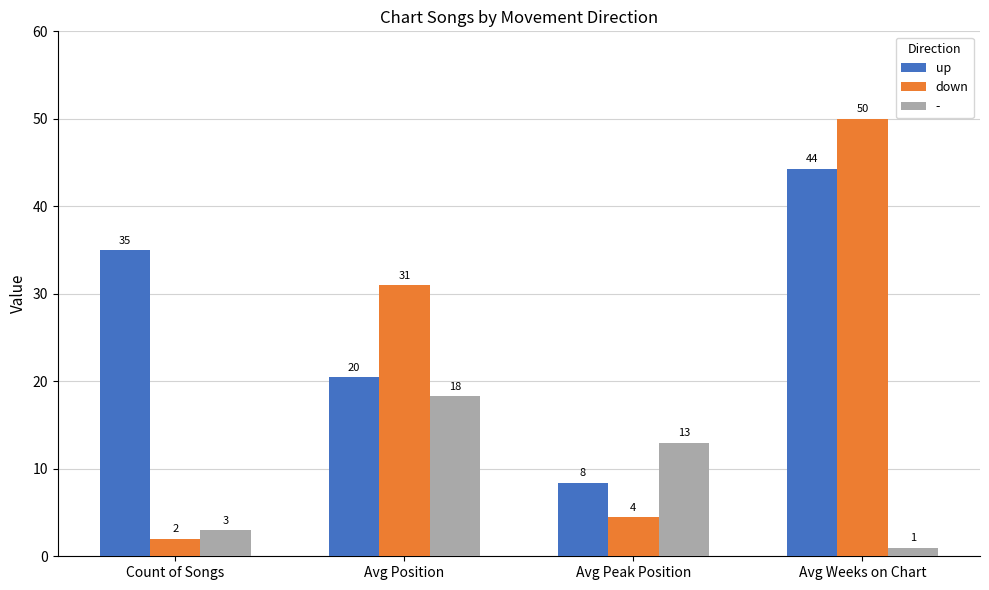

Which series has the largest total across all categories?

up